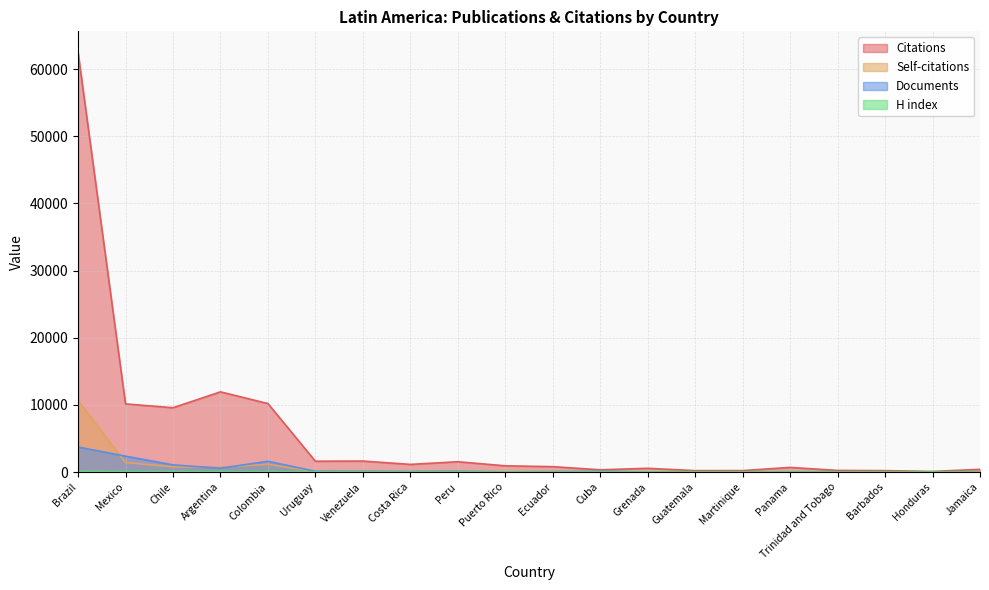

Between Argentina and Uruguay, which series saw the biggest shift?

Citations